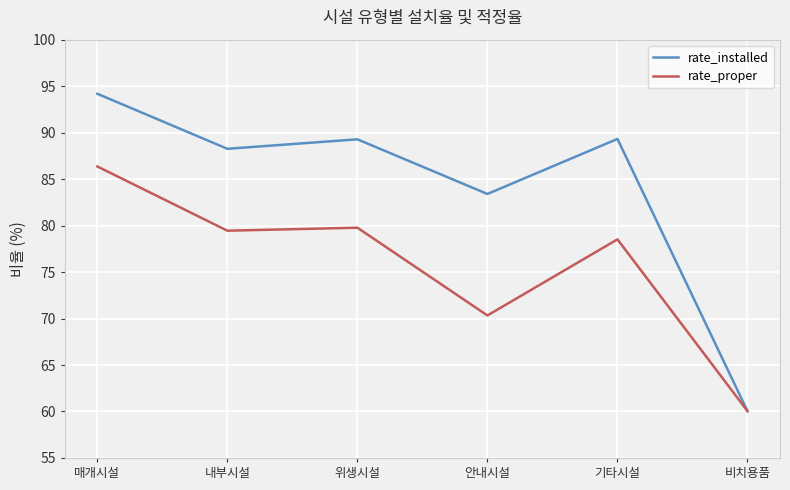

Where is rate_installed nearest to the value 77?

안내시설